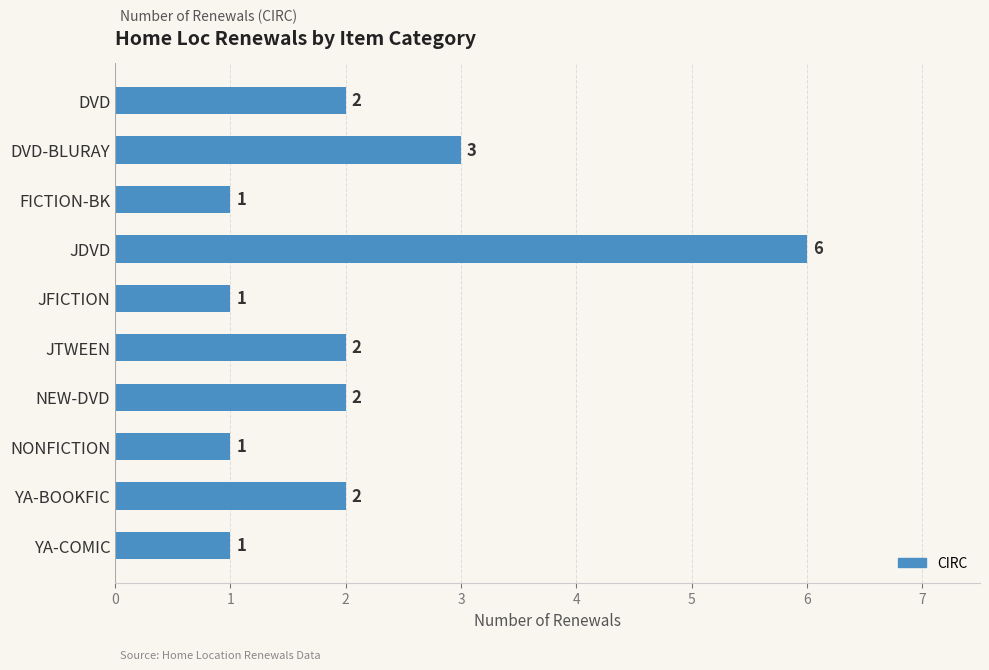

What is the difference between the maximum and minimum values?

5